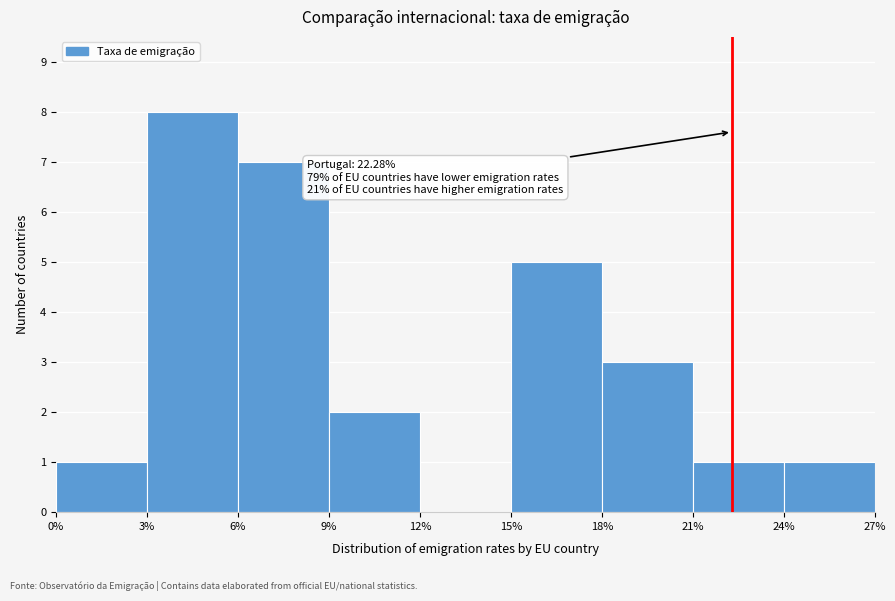

Which range on the x-axis has the tallest bar?

3% to 6%